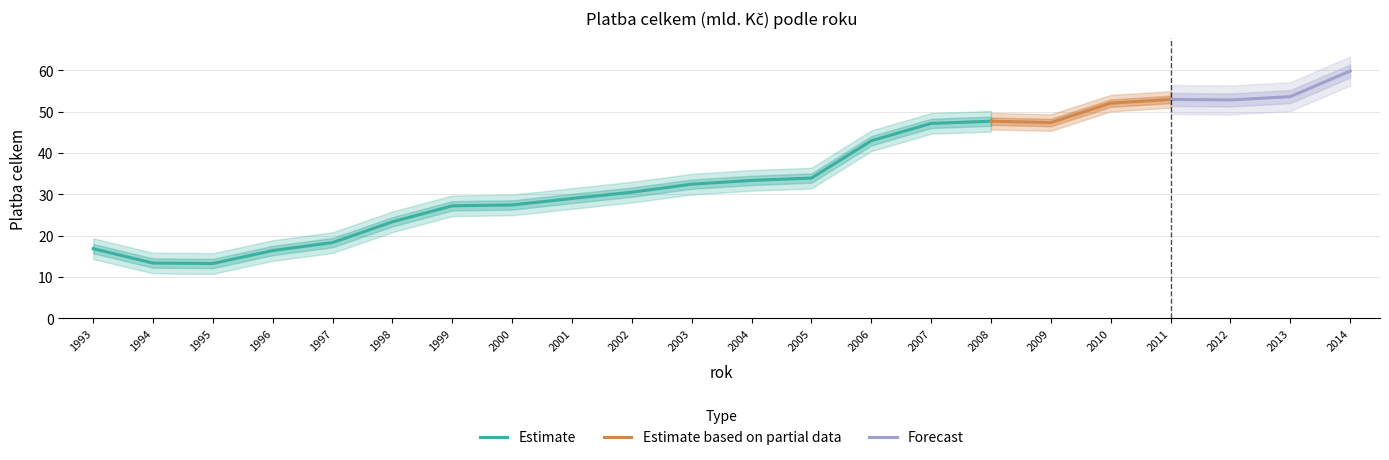

What is the greatest value displayed?

59.9